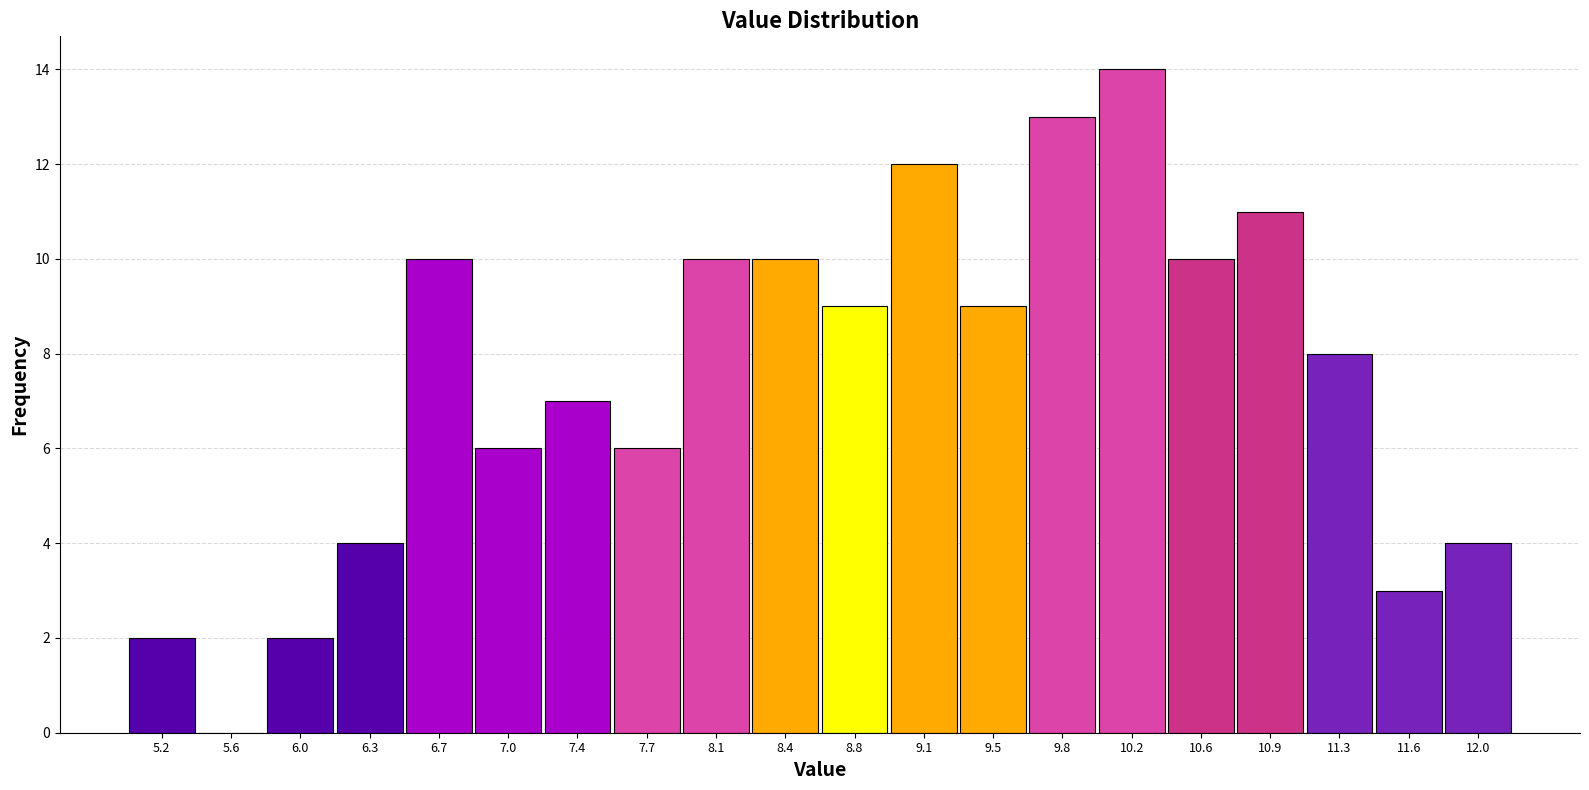

Over which range of the x-axis is the bar tallest?

10.05 to 10.40